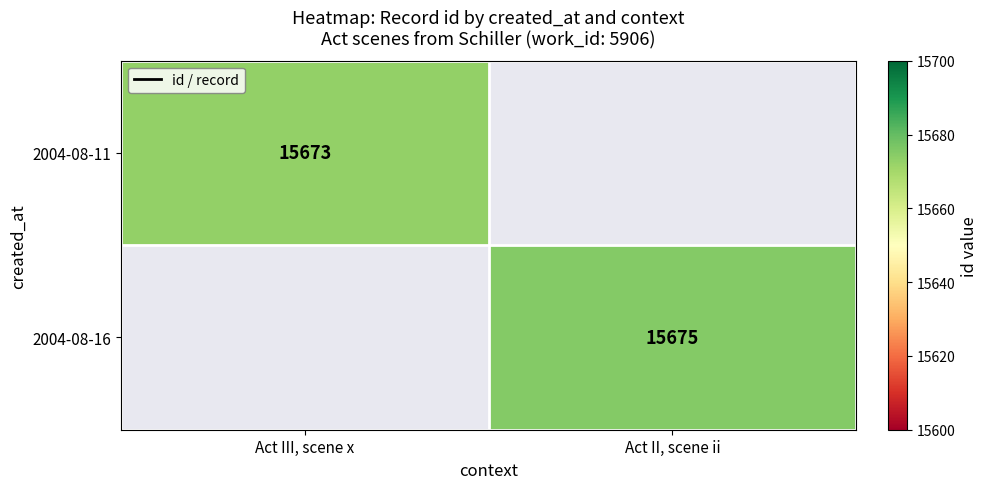

The 2004-08-11 series shows 3503.3 at Act III, scene x. True or false?

False